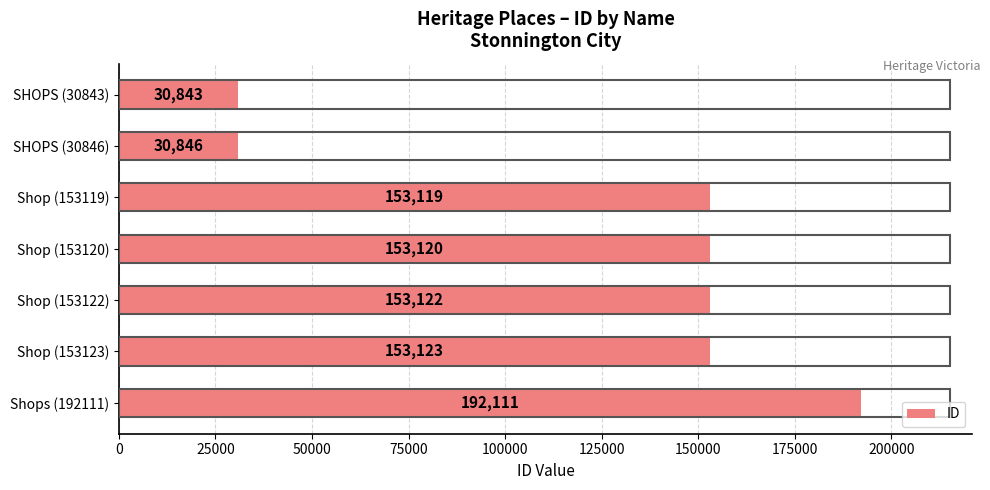

Reading bottom to top, list all the values displayed in this chart.

192111	153123	153122	153120	153119	30846	30843